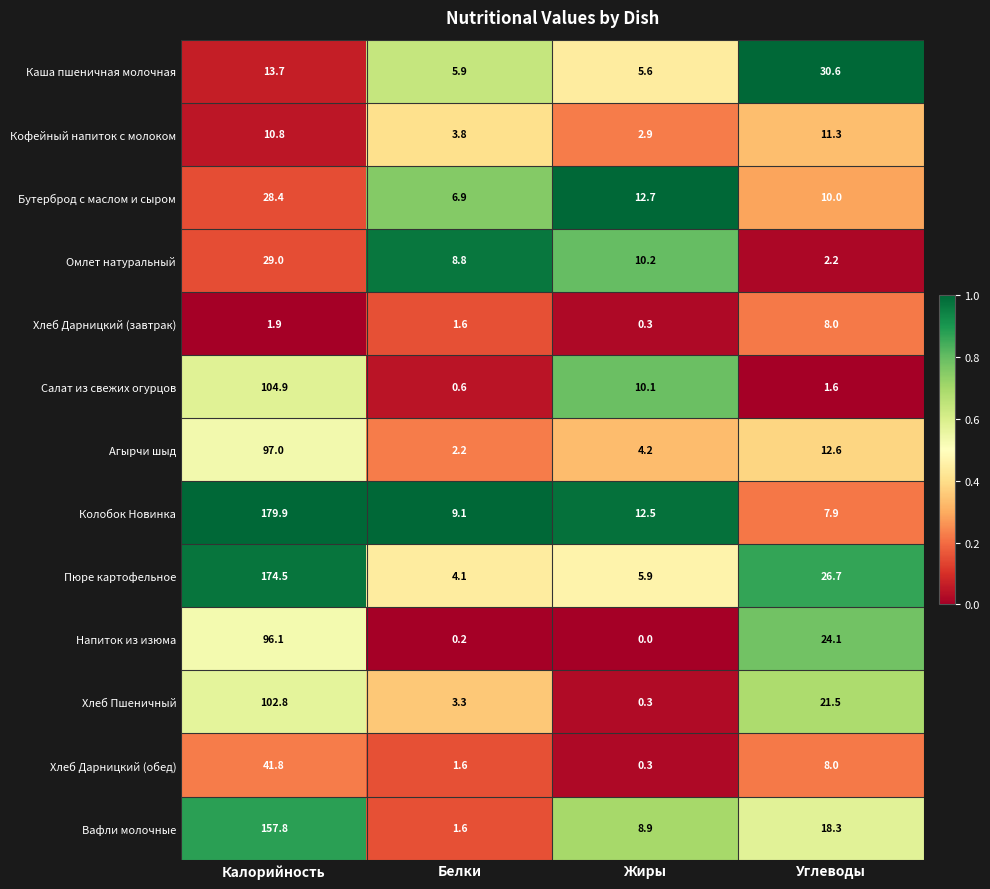

What is the difference between the maximum and second lowest values in the Хлеб Пшеничный series?

99.5